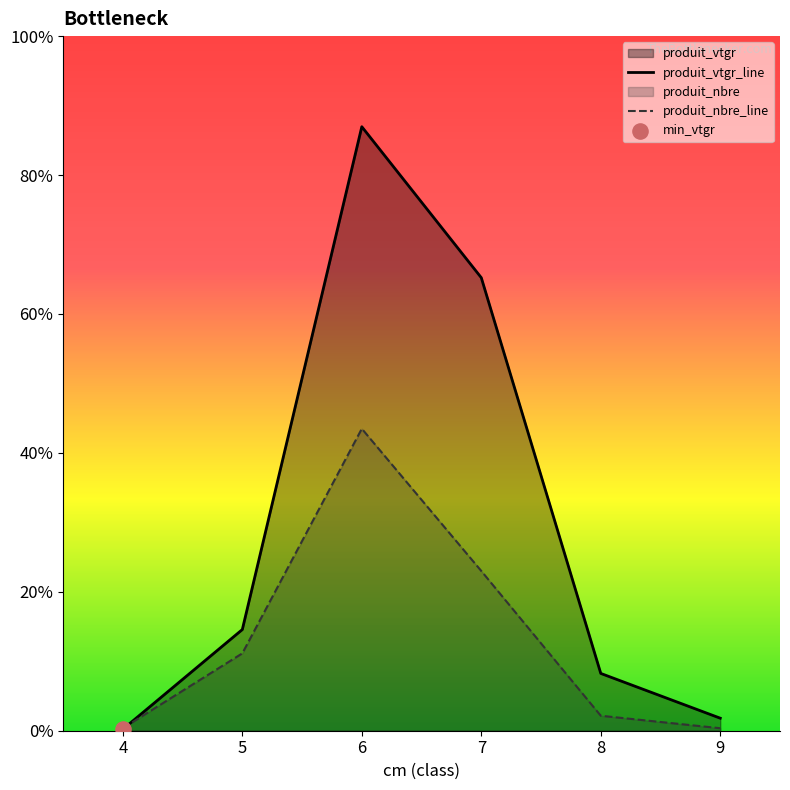

Which series has the largest total across all categories?

produit_vtgr_line